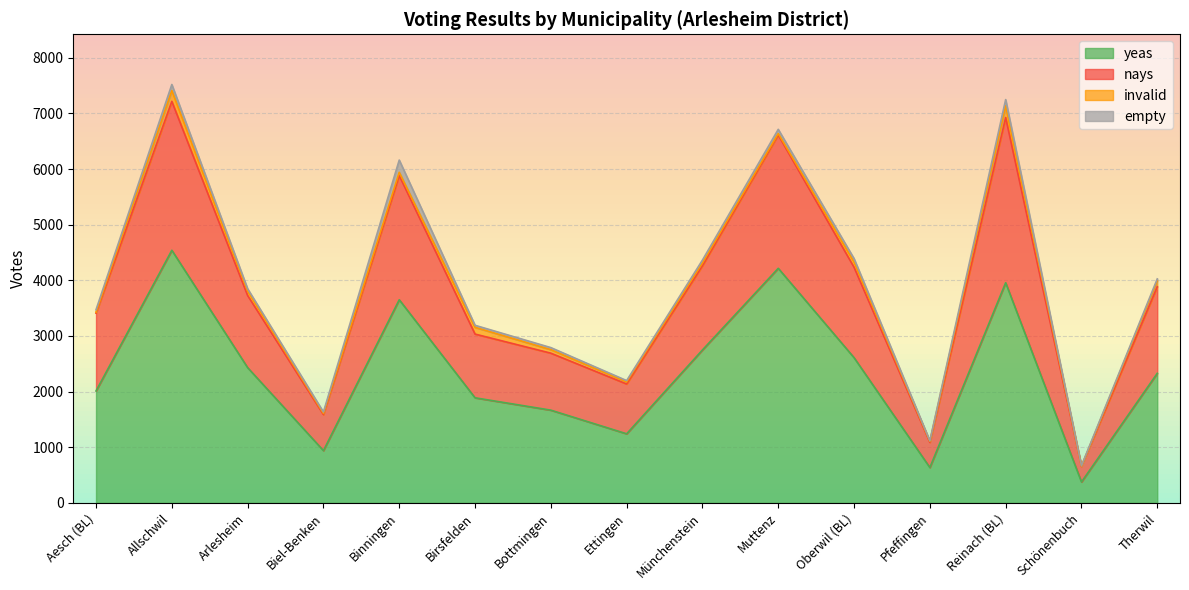

At how many categories does at least one series exceed 638?

15